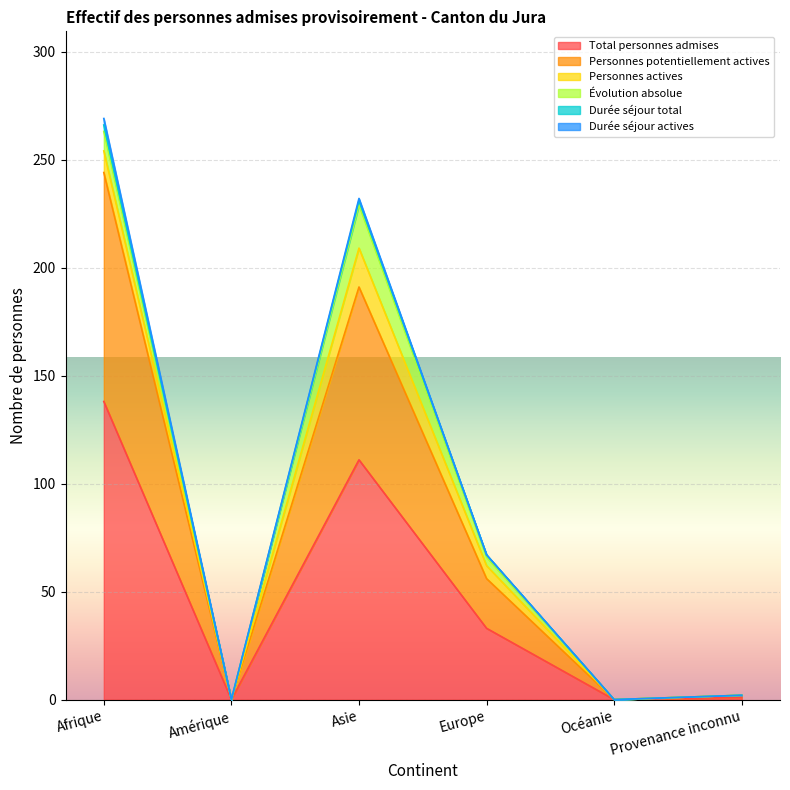

What is the maximum value for Total personnes admises?

138